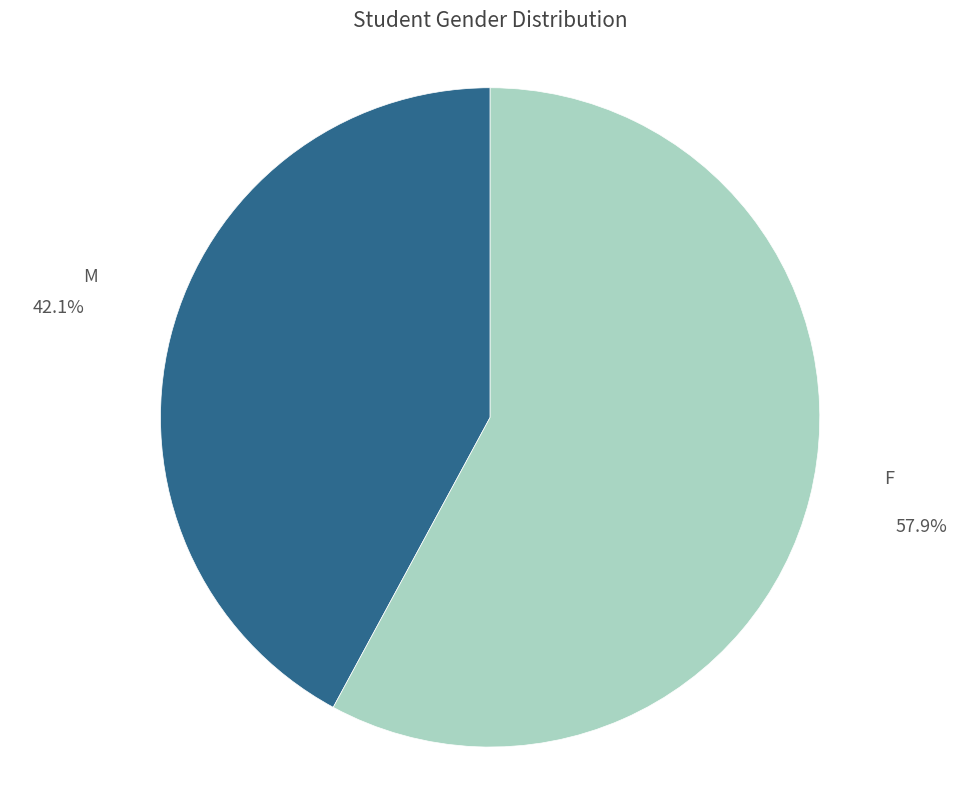

Rank the categories by value from highest to lowest.

F, M